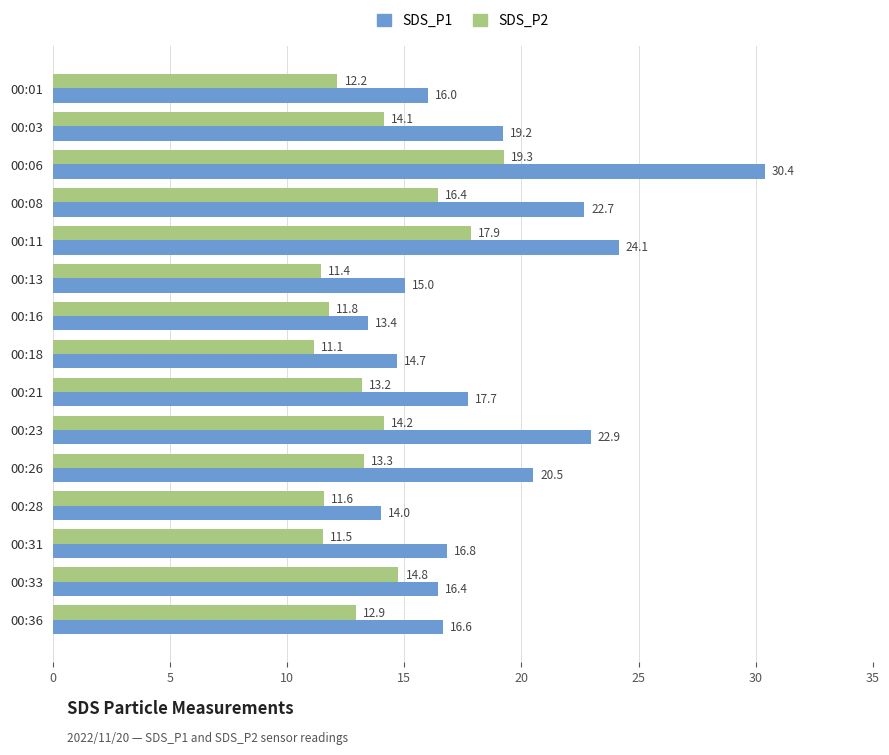

What is the difference between the highest and lowest values at 00:03?

5.1